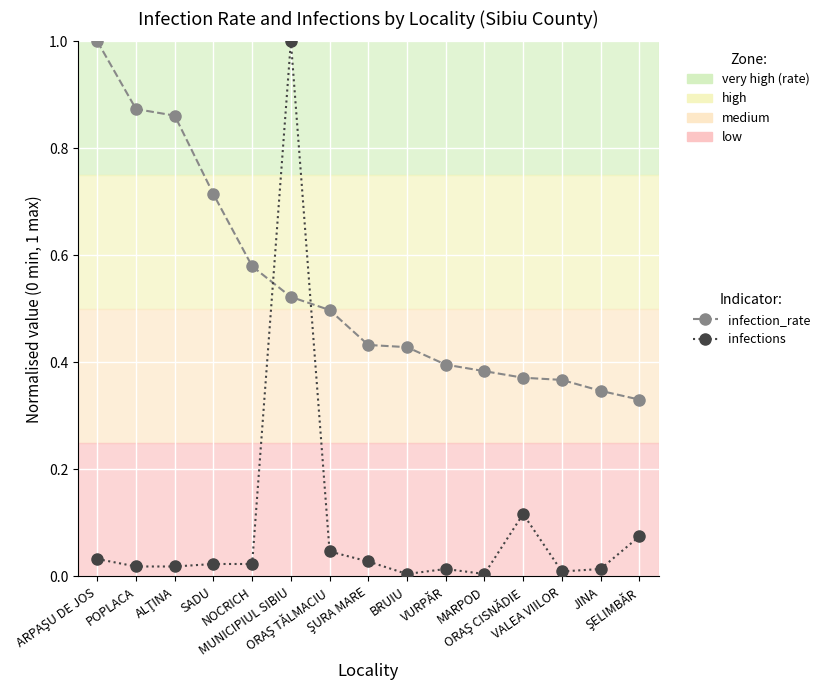

Which series has the largest total across all categories?

infection_rate